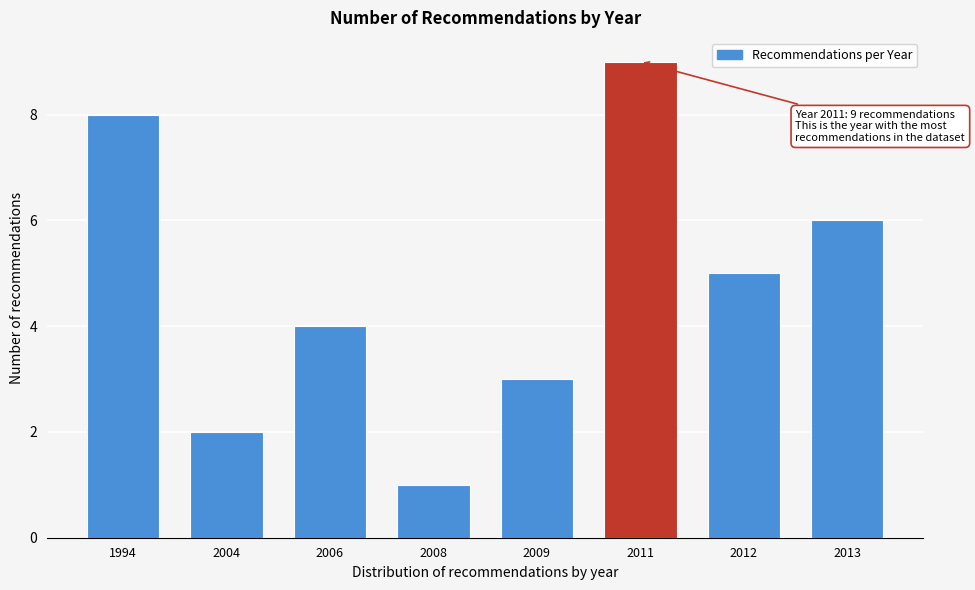

Reading right to left, what are all the values shown in this chart?

2013=6	2012=5	2011=9	2009=3	2008=1	2006=4	2004=2	1994=8